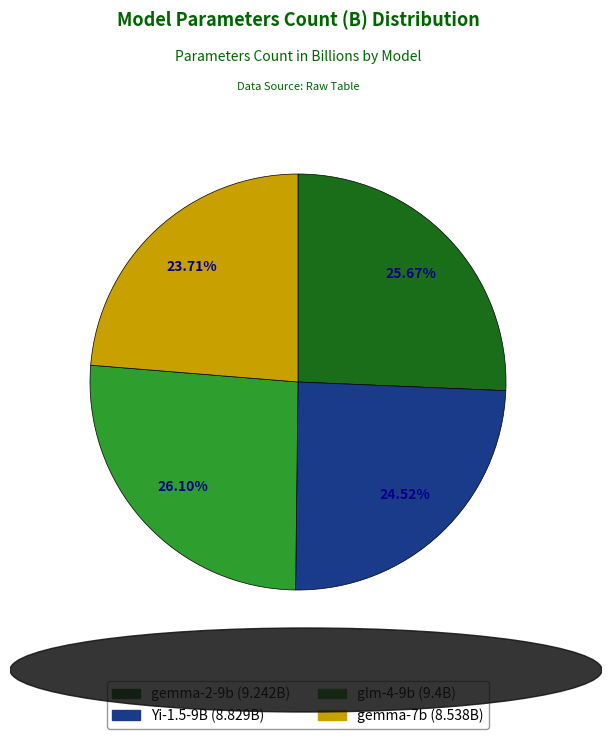

Does glm-4-9b account for over 50% of the chart?

No